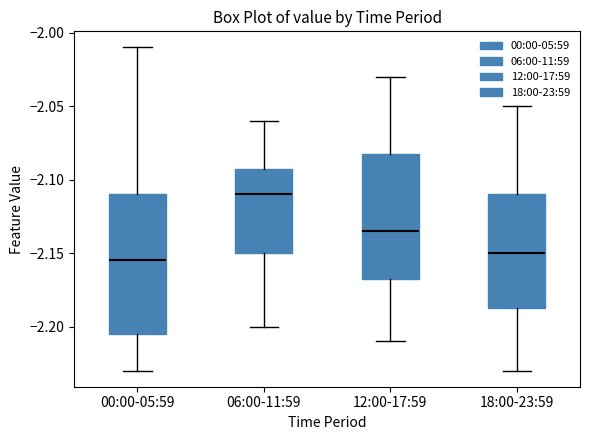

Where does the lower whisker of the box for 12:00-17:59 end on the y-axis? The values are not printed on the chart, so give them approximately, as read against the axis.

-2.210